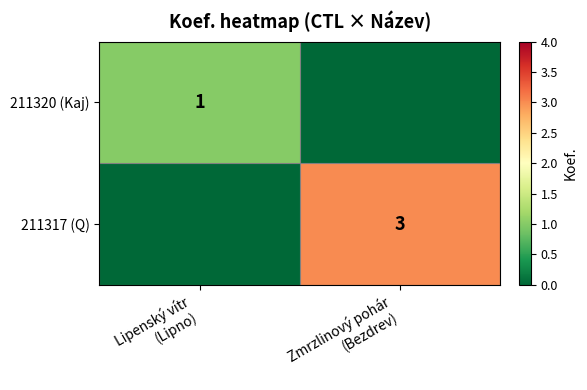

At which category does the chart reach its peak across all series?

Zmrzlinový pohár
(Bezdrev)